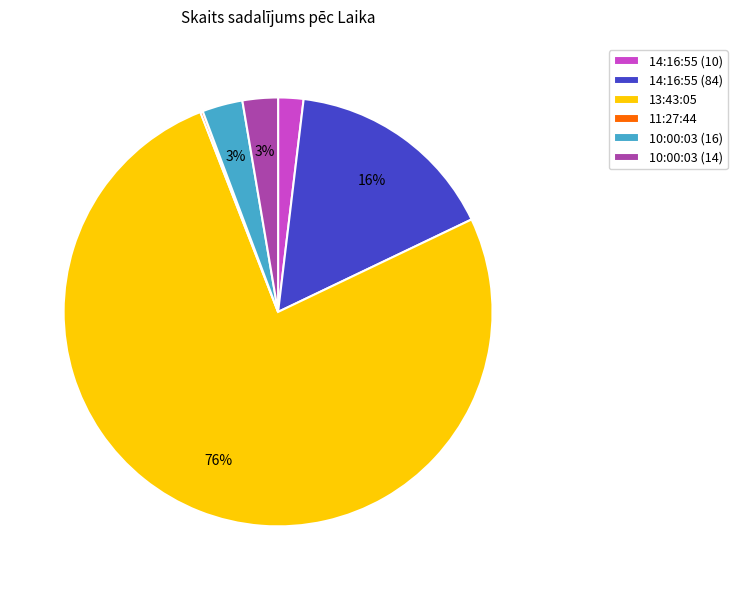

What is the ratio of the value at 14:16:55 (84) to the value at 13:43:05?

0.2